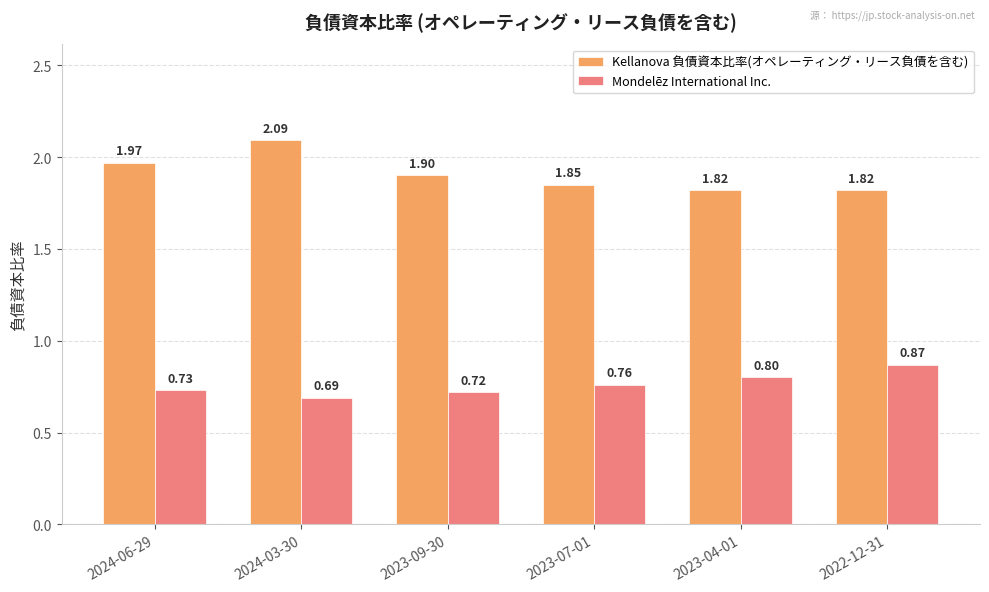

Rank the series by their maximum value, from lowest to highest.

Mondelēz International Inc., Kellanova 負債資本比率(オペレーティング・リース負債を含む)